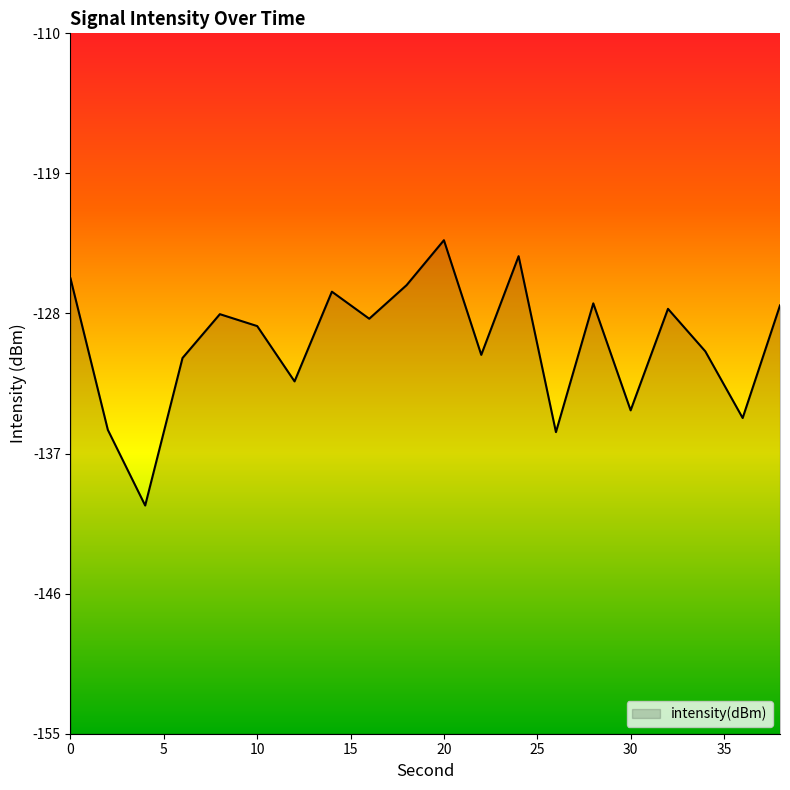

Where is the first local minimum?

4